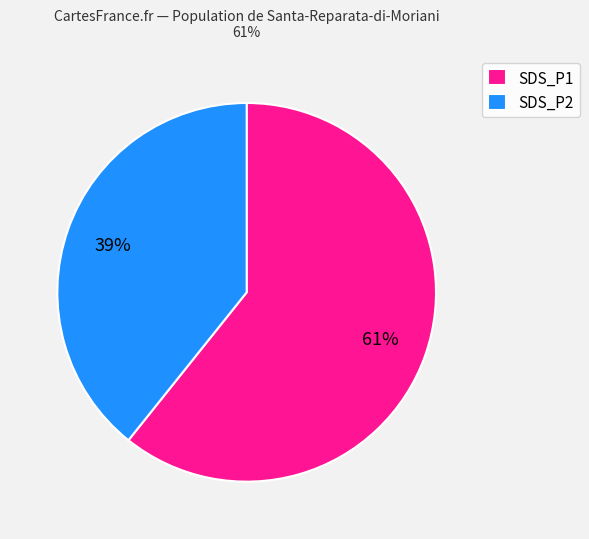

To the nearest percent, what percentage of the pie is SDS_P1?

61%